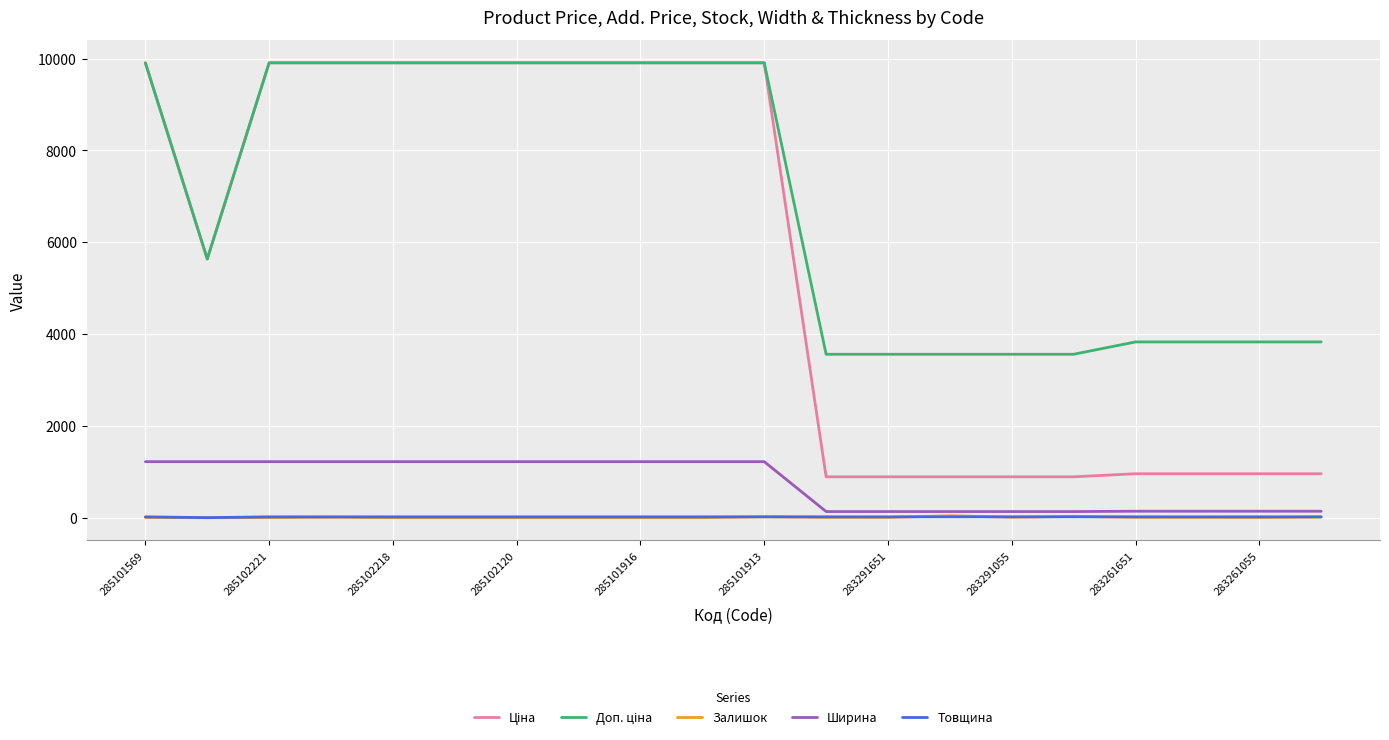

Does the chart have visible grid lines?

Yes